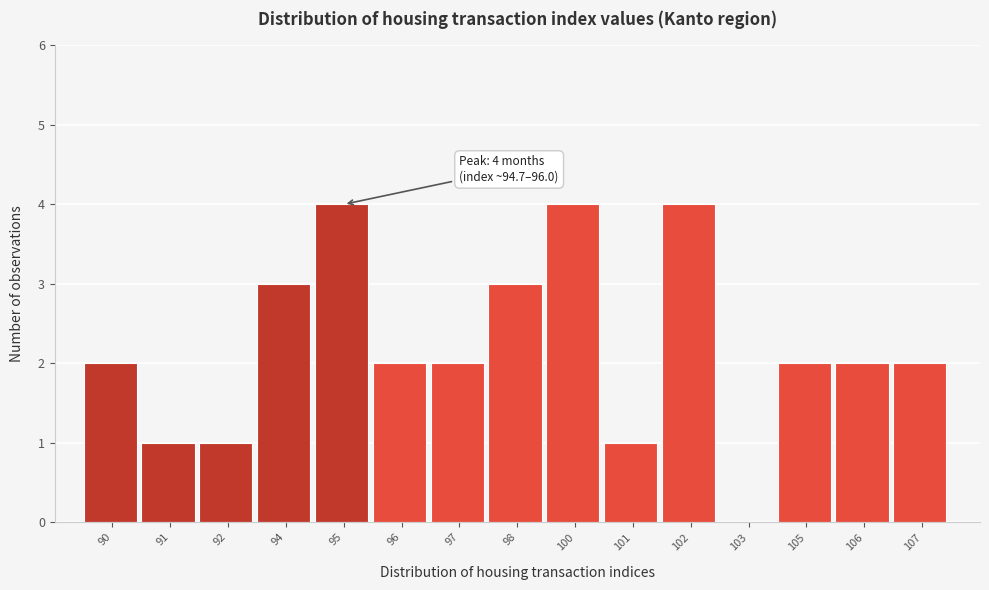

Reading right to left, list all the values displayed in this chart.

107=2	106=2	105=2	103=0	102=4	101=1	100=4	98=3	97=2	96=2	95=4	94=3	92=1	91=1	90=2